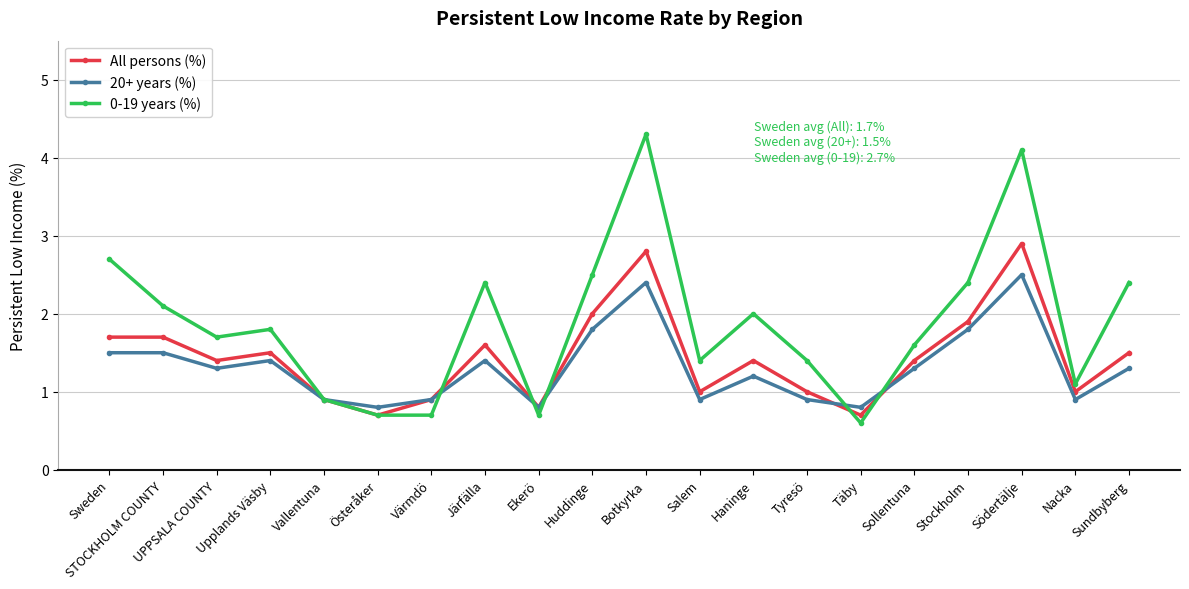

What is the difference between the maximum and minimum values in the All persons (%) series?

2.2